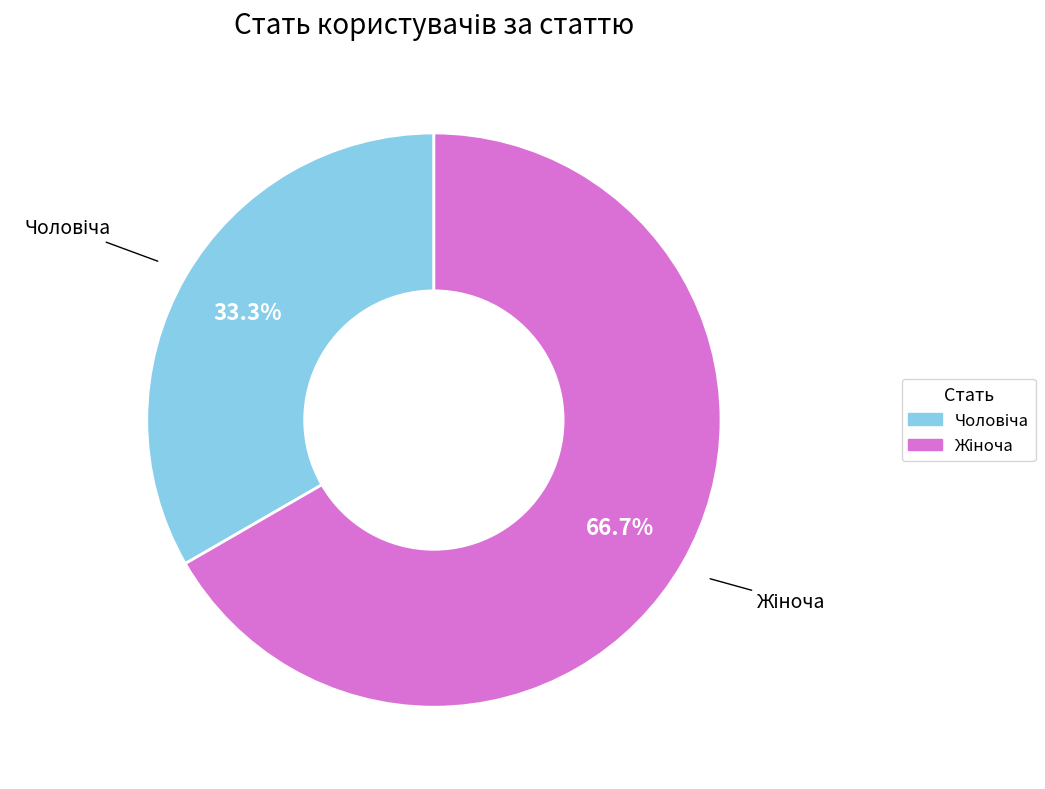

Is there any slice that represents more than half of the pie?

Yes